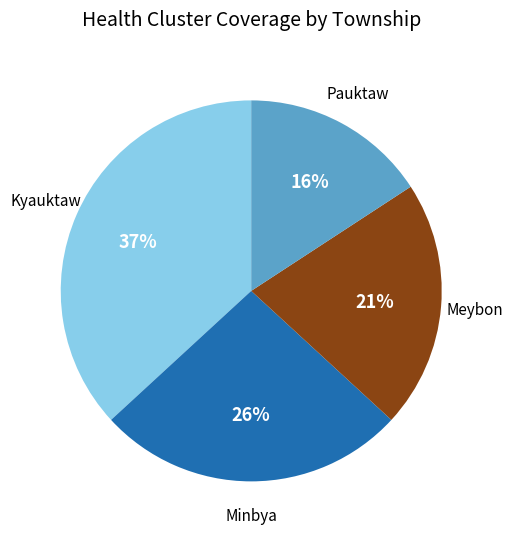

Does any single category account for the majority?

No